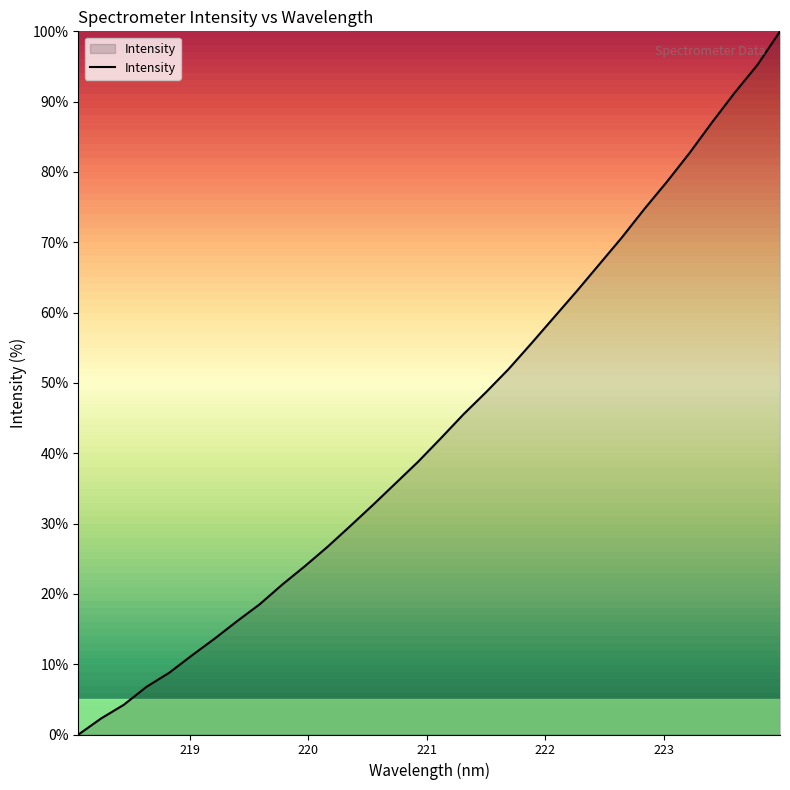

What is the maximum value shown in the chart?

100.0